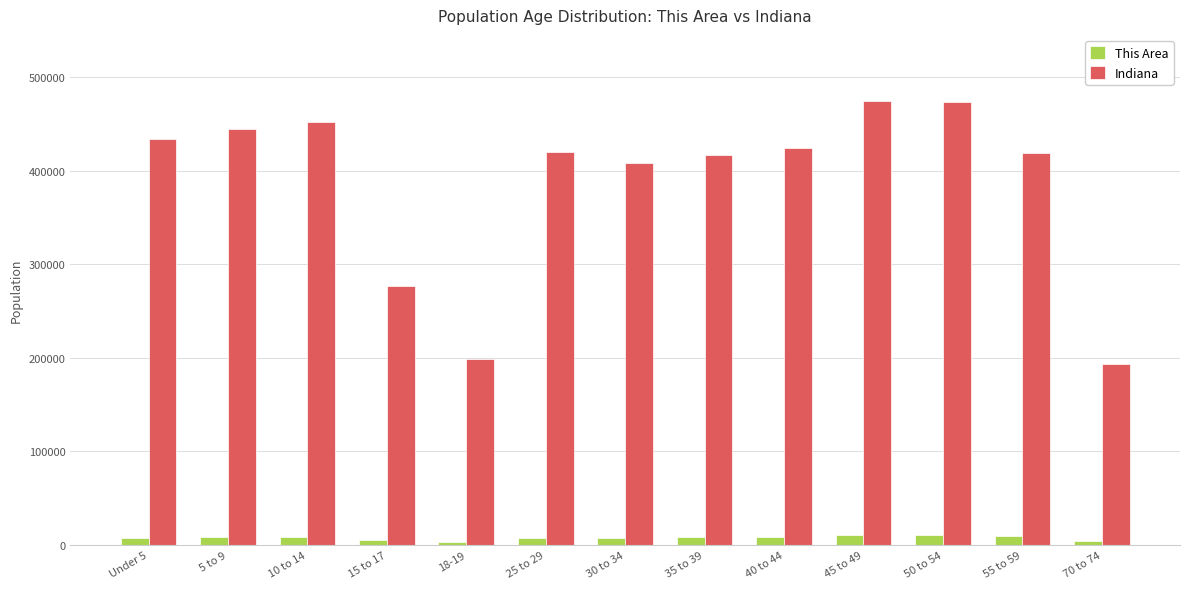

Rank the series by their maximum value, from highest to lowest.

Indiana, This Area